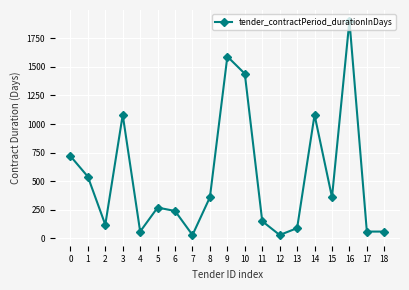

The chart shows a value of 540 at 1. True or false?

True